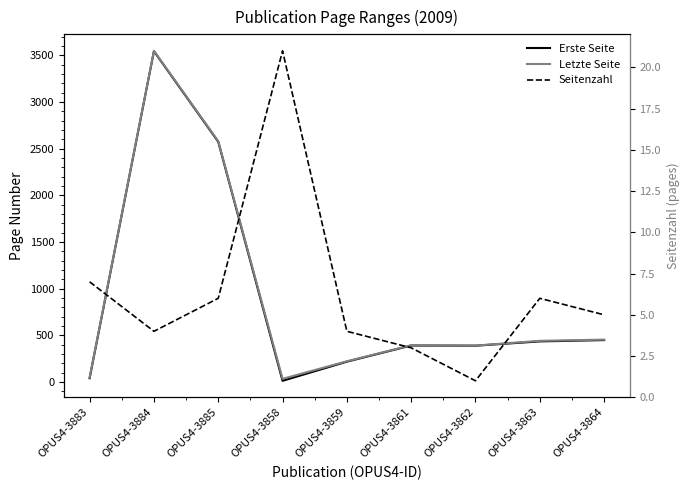

What are all the series names shown in the legend?

Erste Seite, Letzte Seite, Seitenzahl